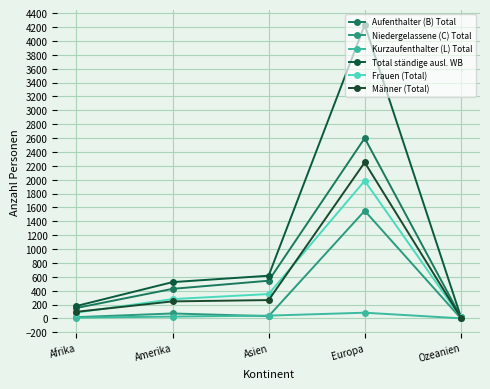

What are all the series names shown in the legend?

Aufenthalter (B) Total, Niedergelassene (C) Total, Kurzaufenthalter (L) Total, Total ständige ausl. WB, Frauen (Total), Männer (Total)